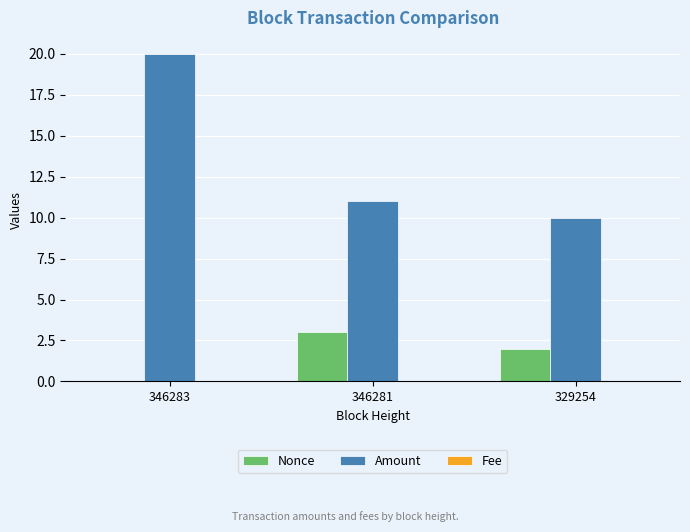

At which category is the sum across all series the highest?

346283